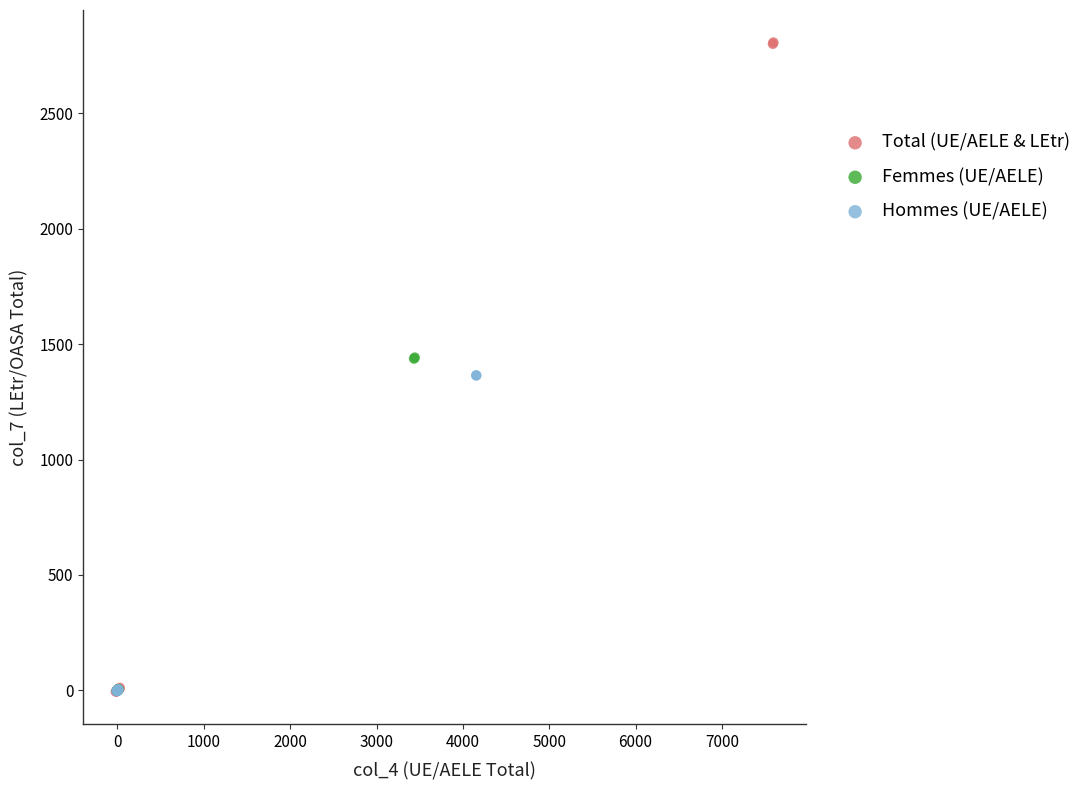

Which series contains the highest Y value?

Total (UE/AELE & LEtr)